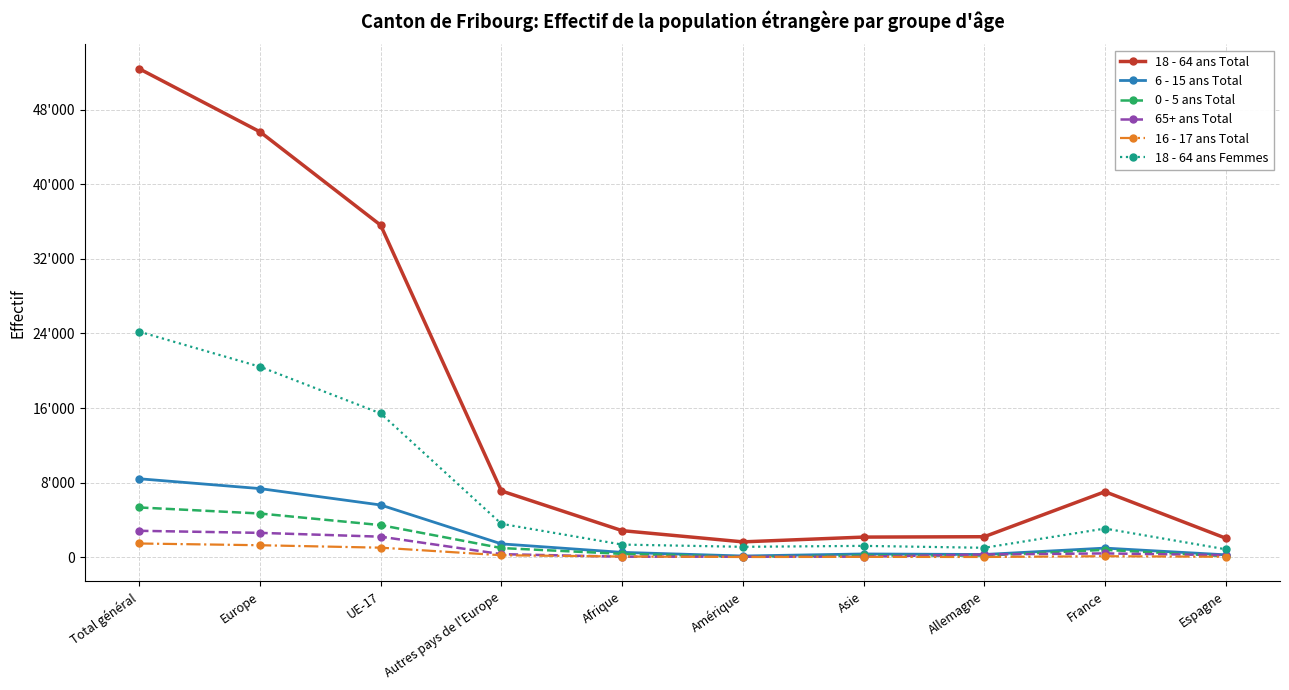

Reading right to left, transcribe all the data shown in this chart.

18 - 64 ans Total: Espagne=2056	France=7040	Allemagne=2212	Asie=2173	Amérique=1662	Afrique=2864	Autres pays de l'Europe=7121	UE-17=35610	Europe=45624	Total général=52379
6 - 15 ans Total: Espagne=272	France=993	Allemagne=308	Asie=365	Amérique=146	Afrique=536	Autres pays de l'Europe=1445	UE-17=5614	Europe=7373	Total général=8426
0 - 5 ans Total: Espagne=127	France=805	Allemagne=197	Asie=201	Amérique=68	Afrique=374	Autres pays de l'Europe=998	UE-17=3458	Europe=4701	Total général=5349
65+ ans Total: Espagne=239	France=423	Allemagne=310	Asie=73	Amérique=75	Afrique=70	Autres pays de l'Europe=343	UE-17=2217	Europe=2626	Total général=2847
16 - 17 ans Total: Espagne=61	France=123	Allemagne=41	Asie=53	Amérique=39	Afrique=92	Autres pays de l'Europe=227	UE-17=1038	Europe=1300	Total général=1486
18 - 64 ans Femmes: Espagne=866	France=3088	Allemagne=1026	Asie=1231	Amérique=1130	Afrique=1370	Autres pays de l'Europe=3596	UE-17=15433	Europe=20438	Total général=24194